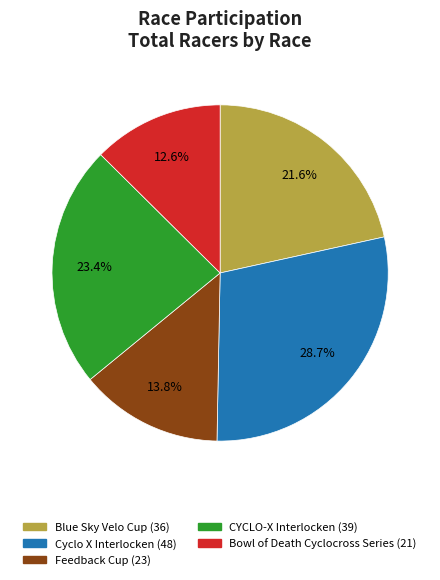

To the nearest percent, what portion does Cyclo X Interlocken represent?

29%